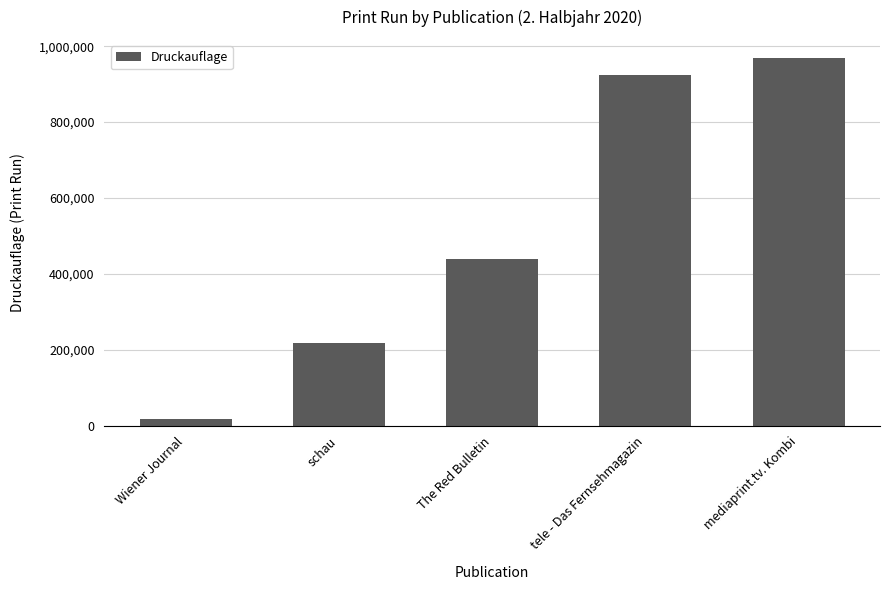

What position from the right is schau?

4